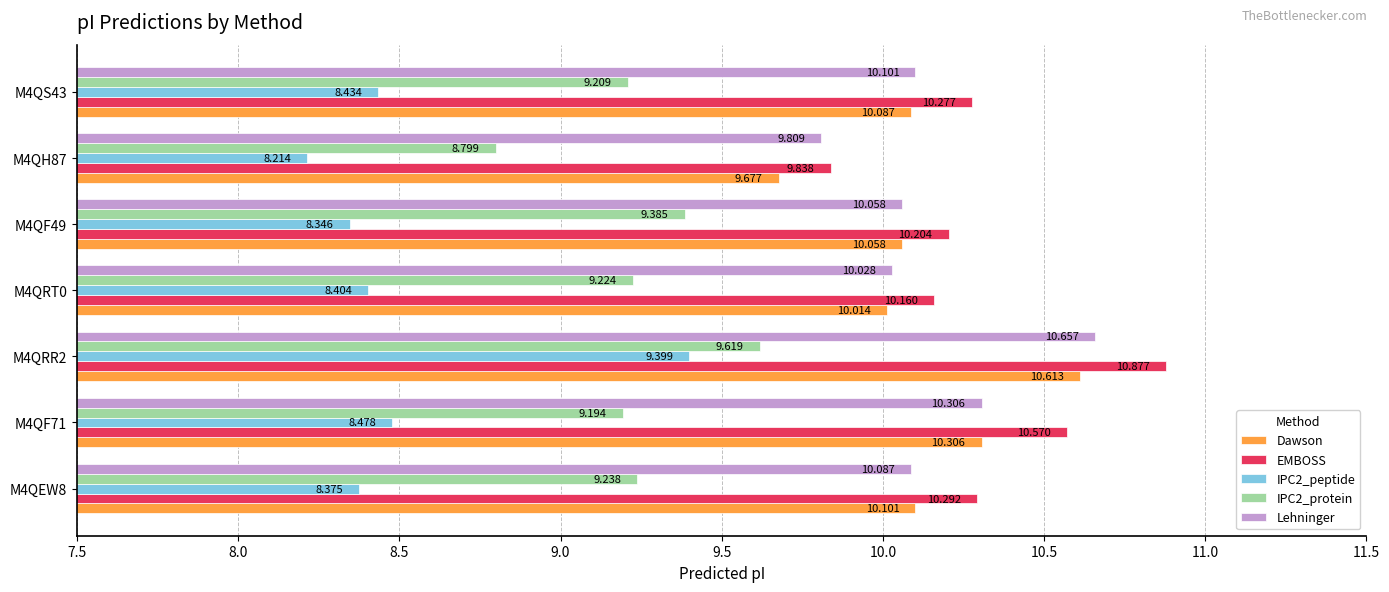

Which series has the largest total across all categories?

EMBOSS